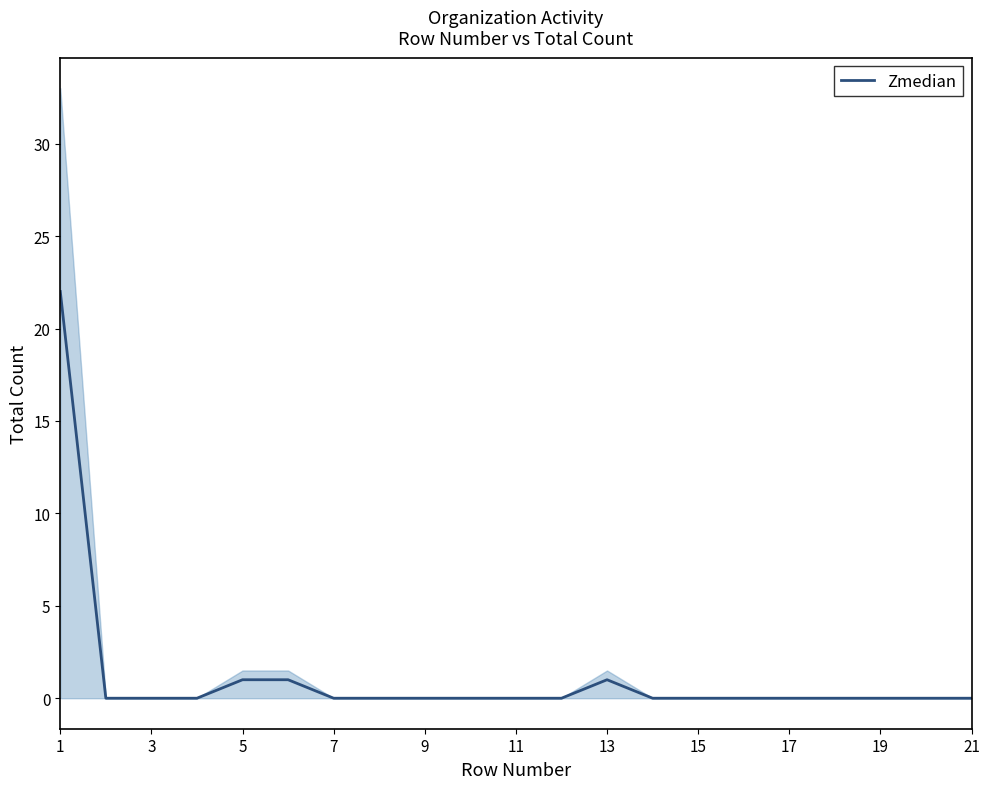

How many lines are shown in the chart?

1